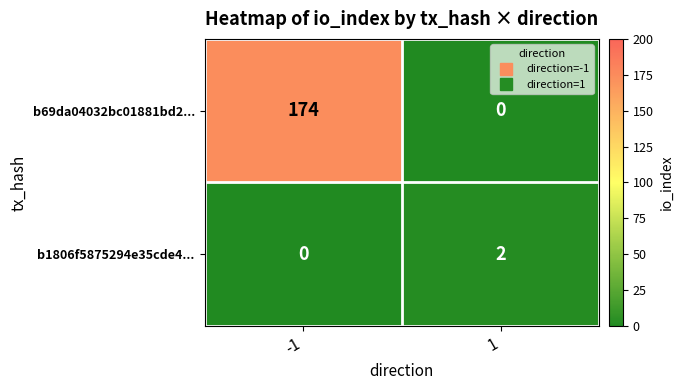

Between -1 and 1, which series saw the biggest shift?

b69da04032bc01881bd2...